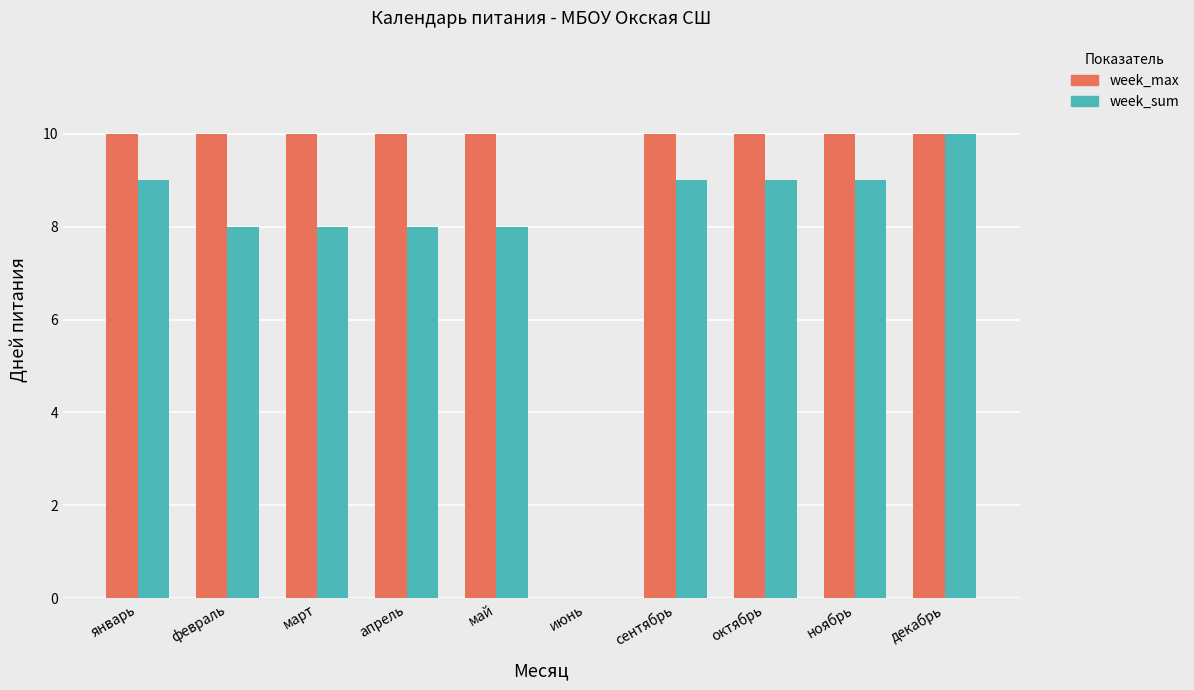

Reading right to left, extract all data points from this chart.

week_max: декабрь=10	ноябрь=10	октябрь=10	сентябрь=10	июнь=0	май=10	апрель=10	март=10	февраль=10	январь=10
week_sum: декабрь=10	ноябрь=9	октябрь=9	сентябрь=9	июнь=0	май=8	апрель=8	март=8	февраль=8	январь=9